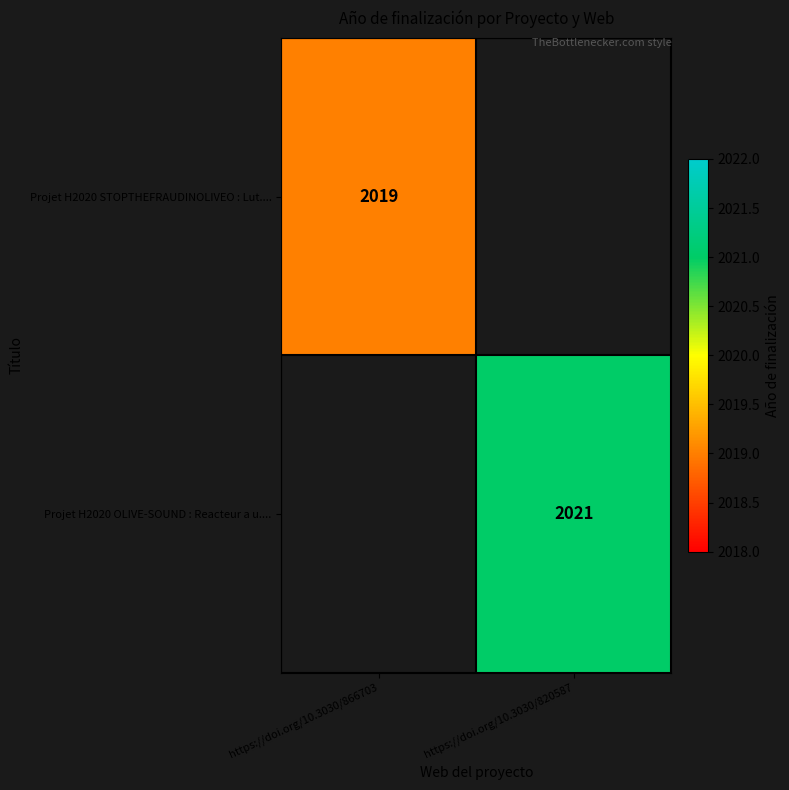

Which category has the highest value across all series?

https://doi.org/10.3030/820587